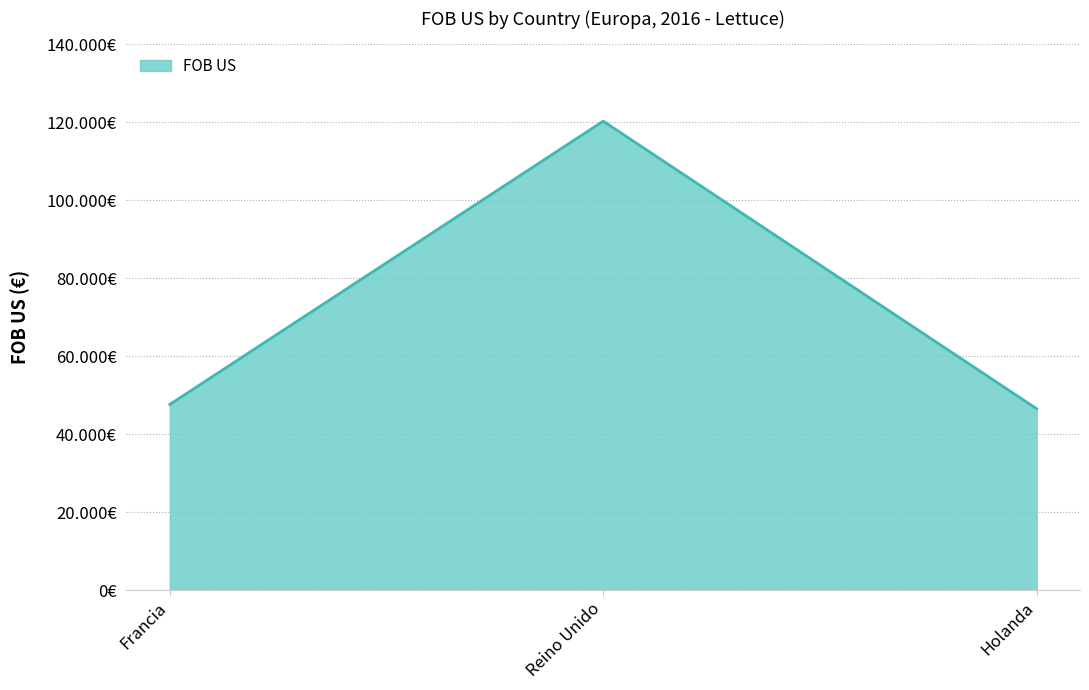

Does the chart display data point markers on the line(s)?

No